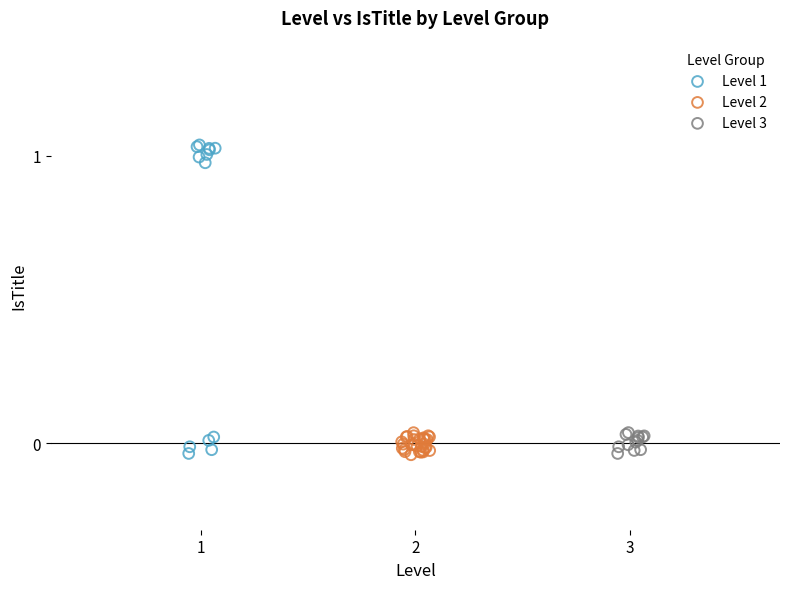

Which series has the largest Y range (max minus min)?

Level 1